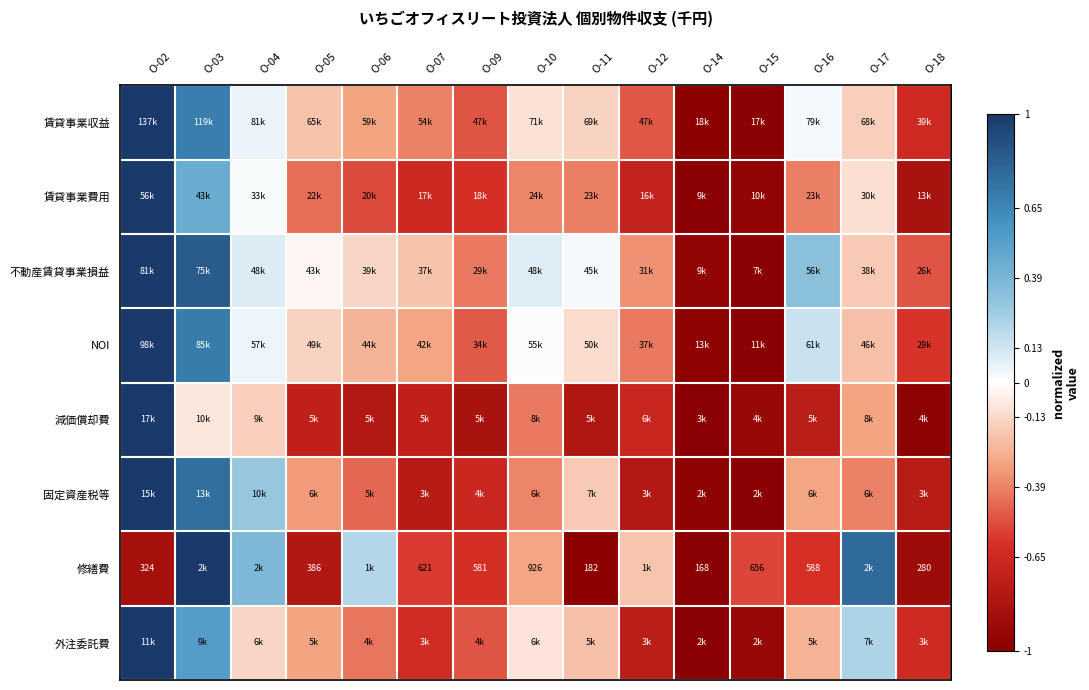

At which category is the sum across all series the highest?

O-02